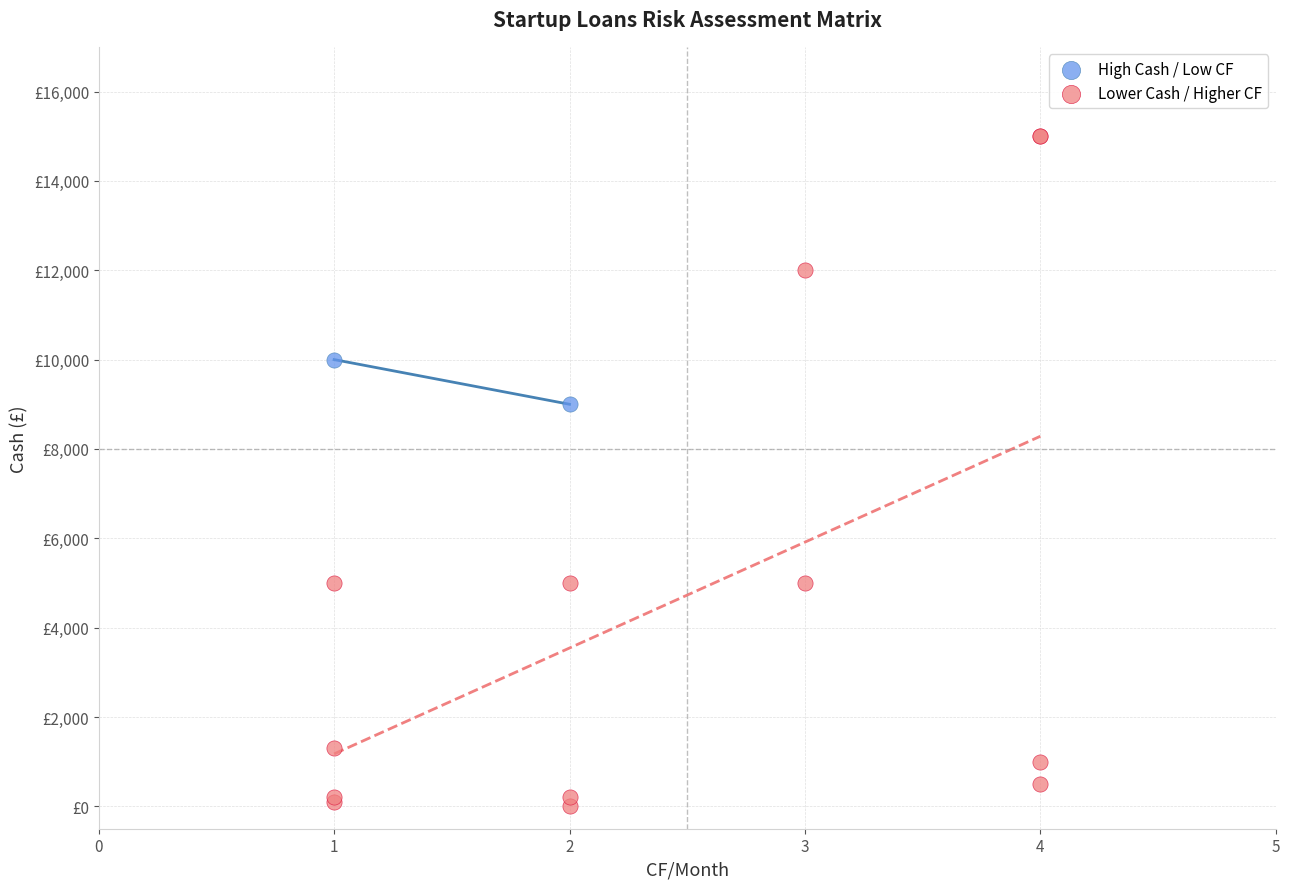

Which series has the widest spread of Y values?

Lower Cash / Higher CF